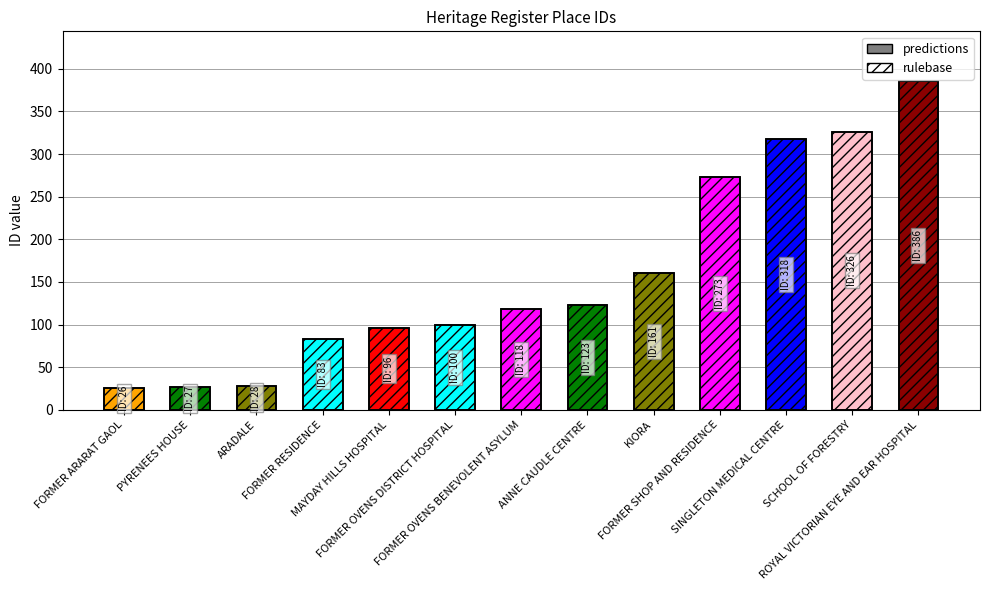

Rank the categories by predictions value from lowest to highest.

FORMER ARARAT GAOL, PYRENEES HOUSE, ARADALE, FORMER RESIDENCE, MAYDAY HILLS HOSPITAL, FORMER OVENS DISTRICT HOSPITAL, FORMER OVENS BENEVOLENT ASYLUM, ANNE CAUDLE CENTRE, KIORA, FORMER SHOP AND RESIDENCE, SINGLETON MEDICAL CENTRE, SCHOOL OF FORESTRY, ROYAL VICTORIAN EYE AND EAR HOSPITAL